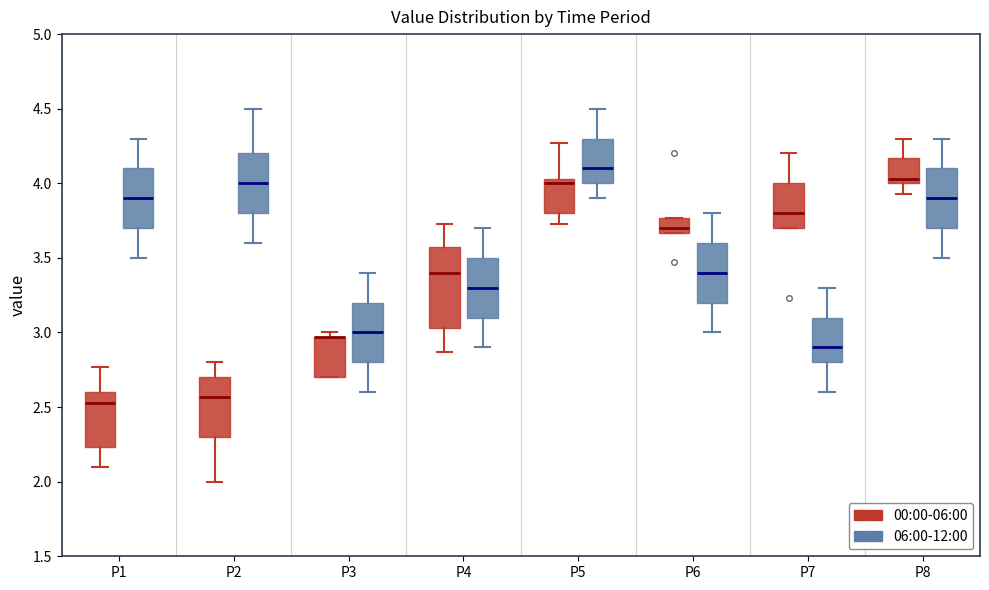

Reading left to right, read every box against the y-axis: the position of its median line, the range the box covers, and the ends of its whiskers. The values are not printed on the chart, so give them approximately, as read against the axis.

P1 (00:00-06:00): median 2.55, box 2.25 to 2.60, whiskers 2.10 to 2.75
P1 (06:00-12:00): median 3.90, box 3.70 to 4.10, whiskers 3.50 to 4.30
P2 (00:00-06:00): median 2.55, box 2.30 to 2.70, whiskers 2.00 to 2.80
P2 (06:00-12:00): median 4.00, box 3.80 to 4.20, whiskers 3.60 to 4.50
P3 (00:00-06:00): median 2.95 (drawn on the box's upper edge), box 2.70 to 2.95, whiskers 2.70 to 3.00
P3 (06:00-12:00): median 3.00, box 2.80 to 3.20, whiskers 2.60 to 3.40
P4 (00:00-06:00): median 3.40, box 3.05 to 3.55, whiskers 2.85 to 3.75
P4 (06:00-12:00): median 3.30, box 3.10 to 3.50, whiskers 2.90 to 3.70
P5 (00:00-06:00): median 4.00, box 3.80 to 4.05, whiskers 3.75 to 4.25
P5 (06:00-12:00): median 4.10, box 4.00 to 4.30, whiskers 3.90 to 4.50
P6 (00:00-06:00): median 3.70, box 3.65 to 3.75, whiskers 3.65 to 3.75
P6 (06:00-12:00): median 3.40, box 3.20 to 3.60, whiskers 3.00 to 3.80
P7 (00:00-06:00): median 3.80, box 3.70 to 4.00, whiskers 3.70 to 4.20
P7 (06:00-12:00): median 2.90, box 2.80 to 3.10, whiskers 2.60 to 3.30
P8 (00:00-06:00): median 4.05, box 4.00 to 4.15, whiskers 3.95 to 4.30
P8 (06:00-12:00): median 3.90, box 3.70 to 4.10, whiskers 3.50 to 4.30